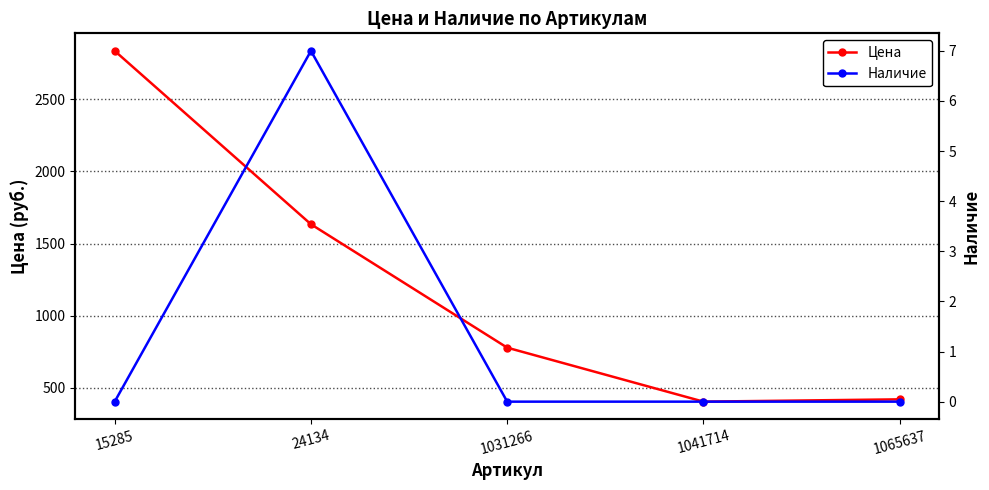

Reading left to right, what are all the values shown in this chart?

Цена: 15285=2835	24134=1634	1031266=779	1041714=405	1065637=421
Наличие: 15285=0	24134=7	1031266=0	1041714=0	1065637=0